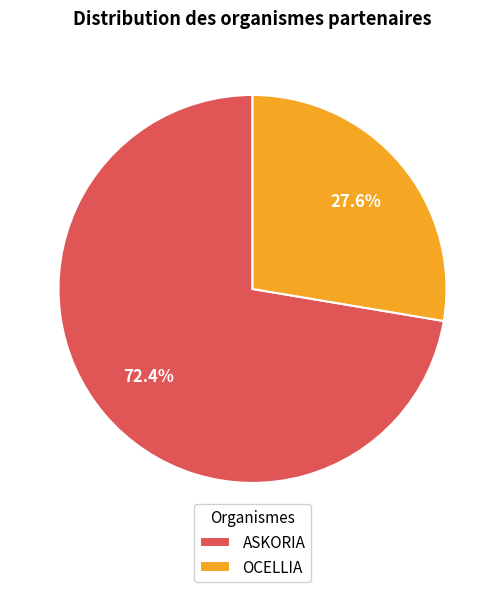

To the nearest percent, what percentage of the pie is ASKORIA?

72%